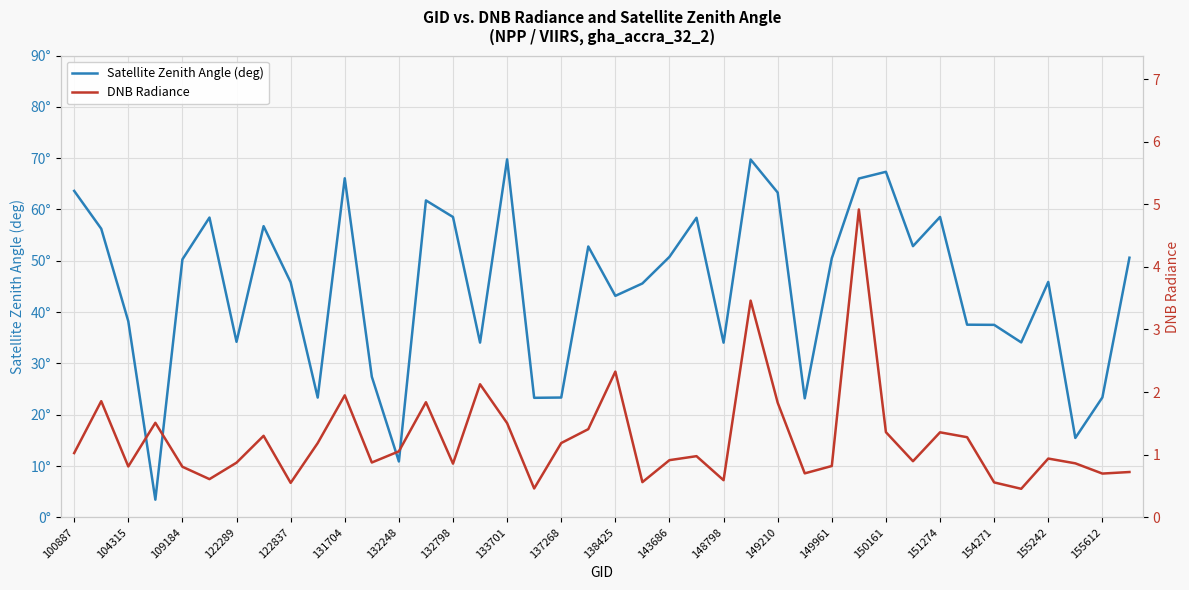

What is the total value across all series at 148798?

34.6